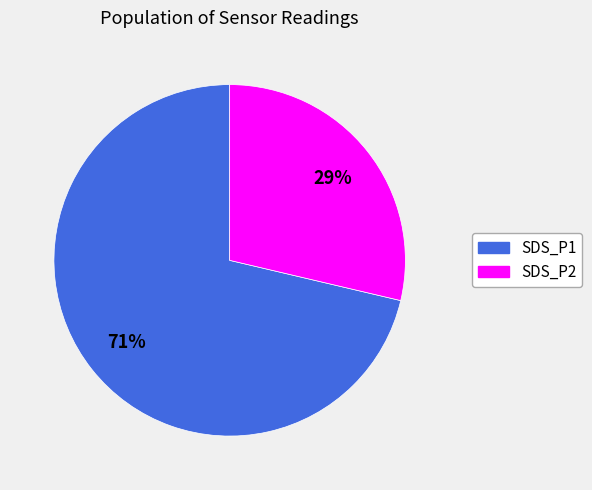

To the nearest percent, what portion does SDS_P1 represent?

71%